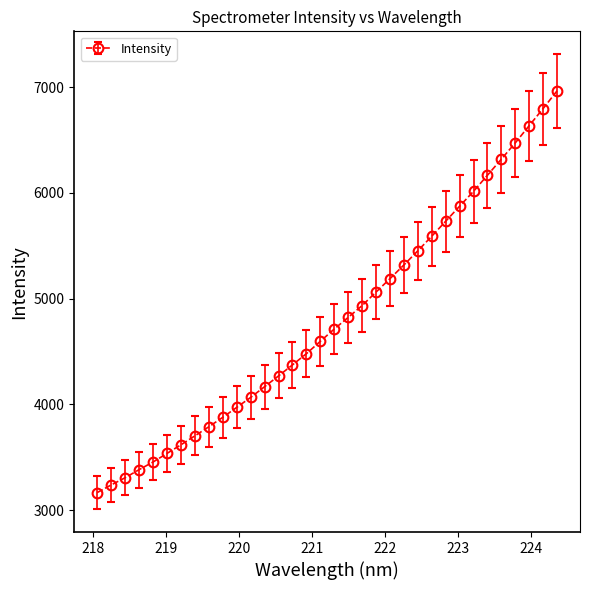

What is the maximum value shown in the chart?

6963.2